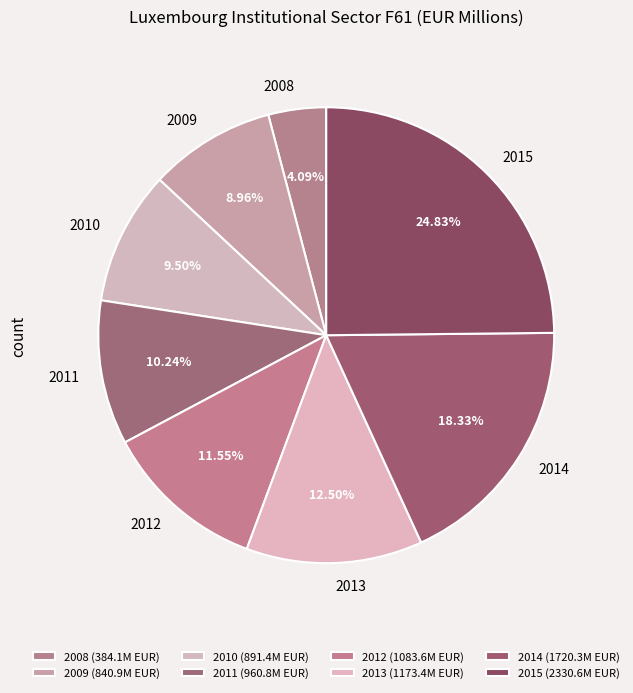

Which has a higher value, 2010 or 2013?

2013